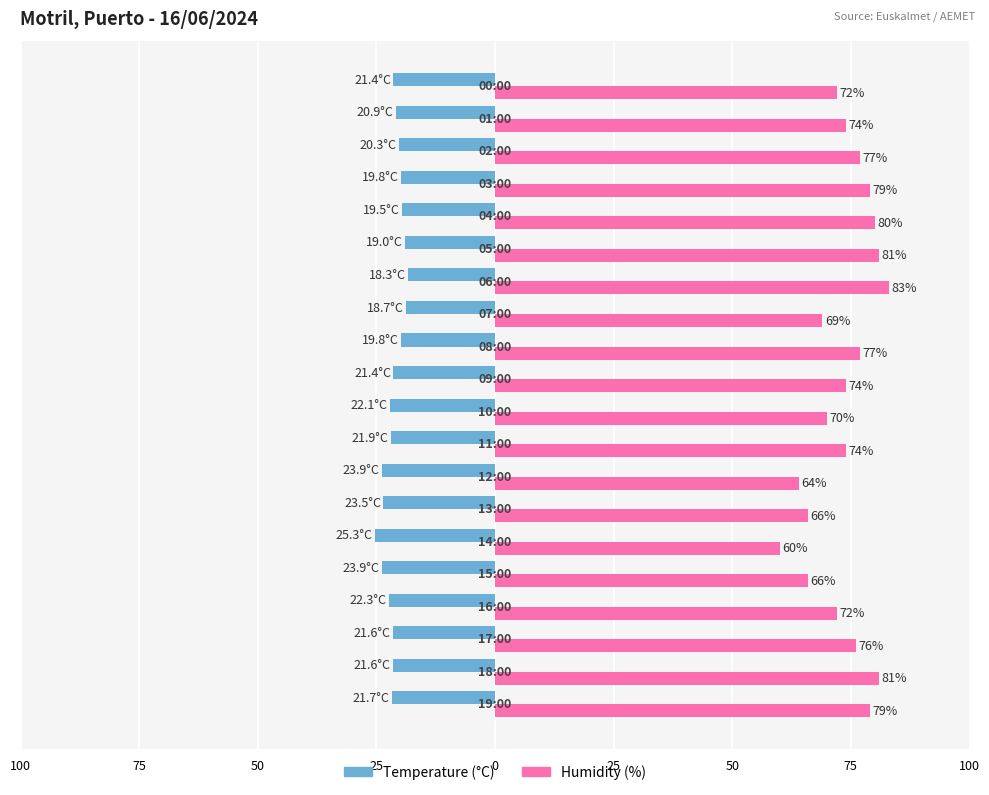

What is the average value of the Temperature (°C) series?

-21.3